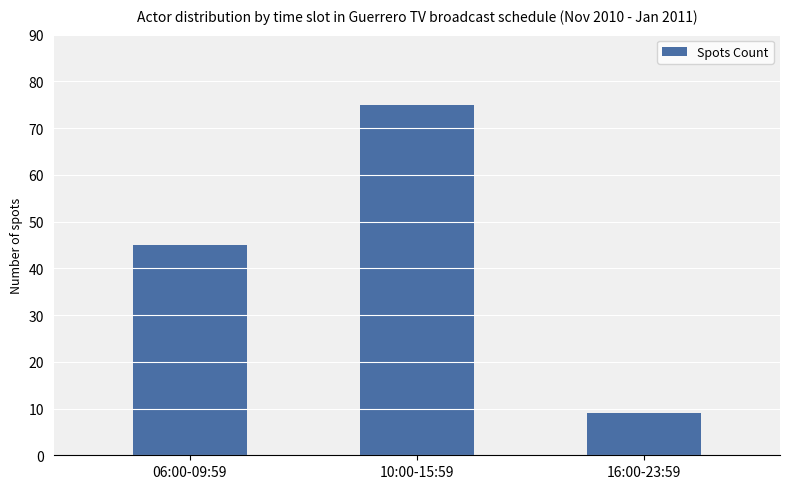

What is the sum of all values?

129